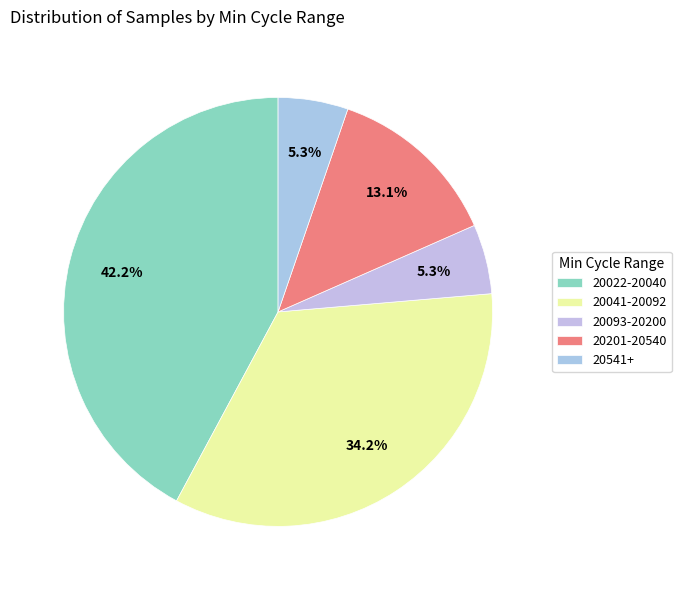

Count the number of slices in the pie.

5